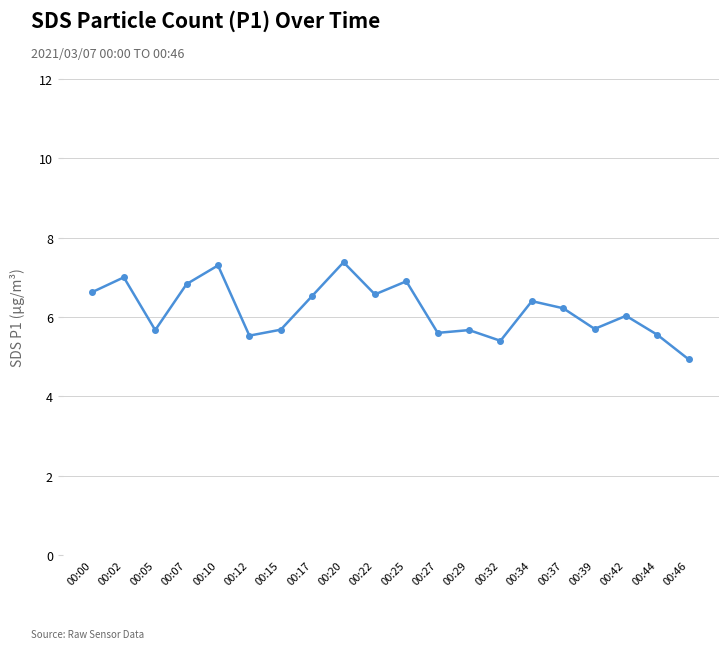

What is the value of the 8th point from the left?

6.5